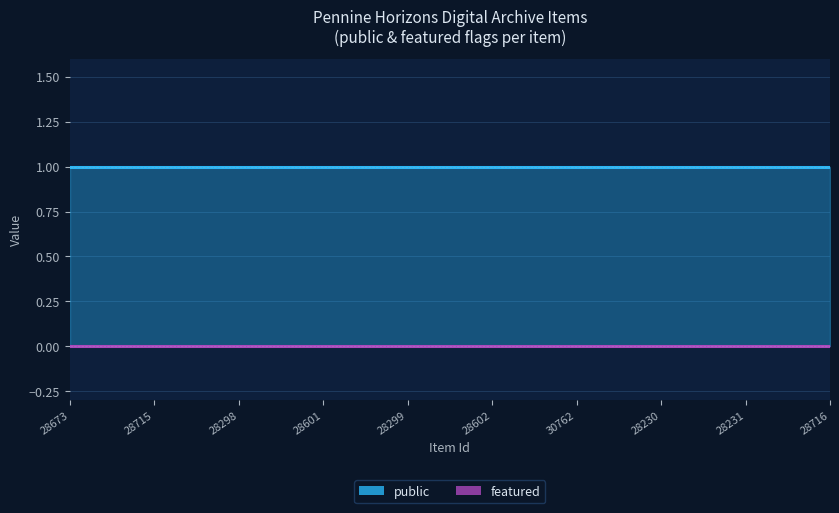

True or false: featured and public intersect in this chart.

False